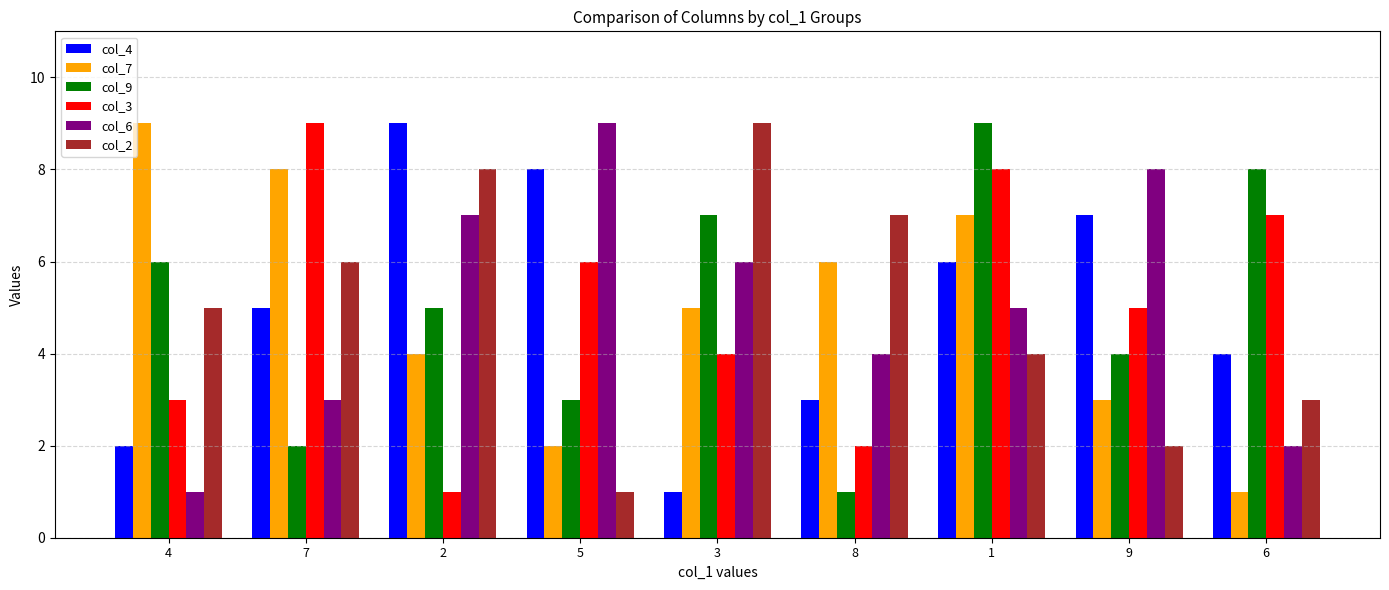

At 8, list the series in order from smallest to largest.

col_9, col_3, col_4, col_6, col_7, col_2